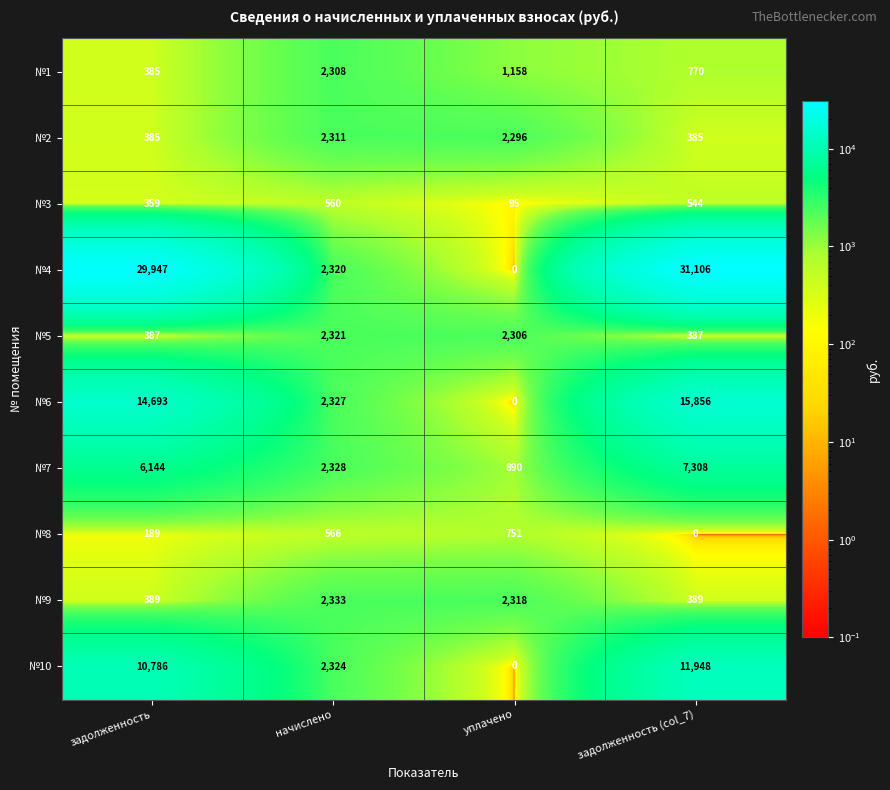

What is the sum of all №1 values?

4621